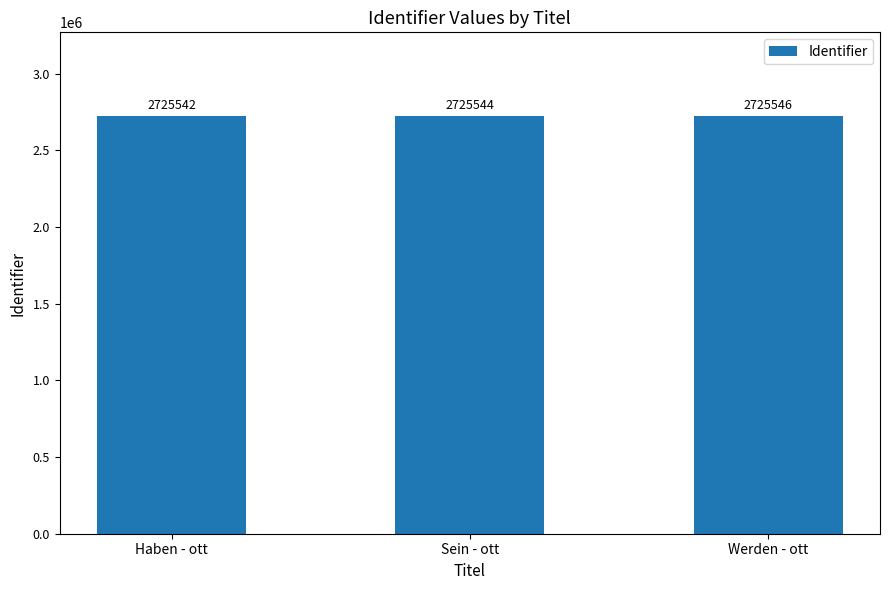

List the labels in order of value, largest first.

Werden - ott, Sein - ott, Haben - ott